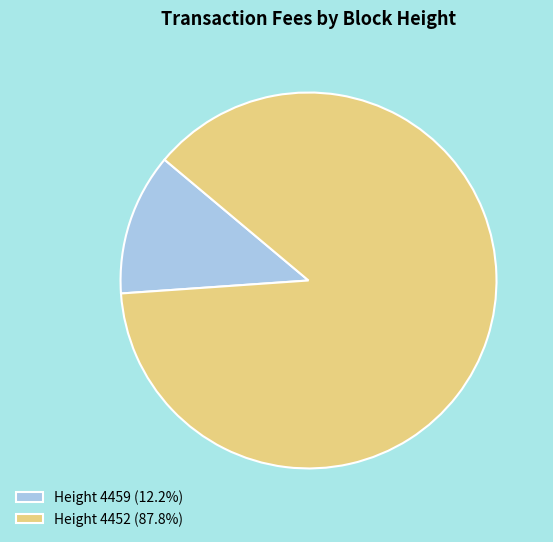

Do Height 4459 (12.2%) and Height 4452 (87.8%) together represent more than half of the pie?

Yes